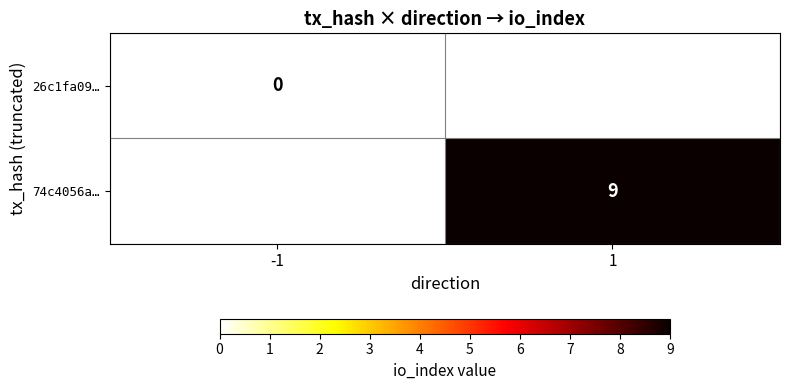

The 74c4056a… series shows 4 at 1. True or false?

False